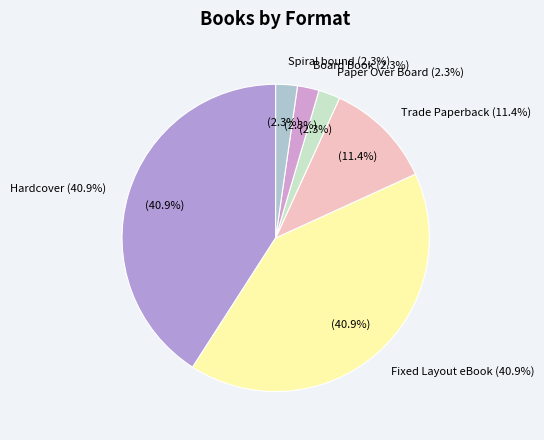

How many segments does this pie chart have?

6